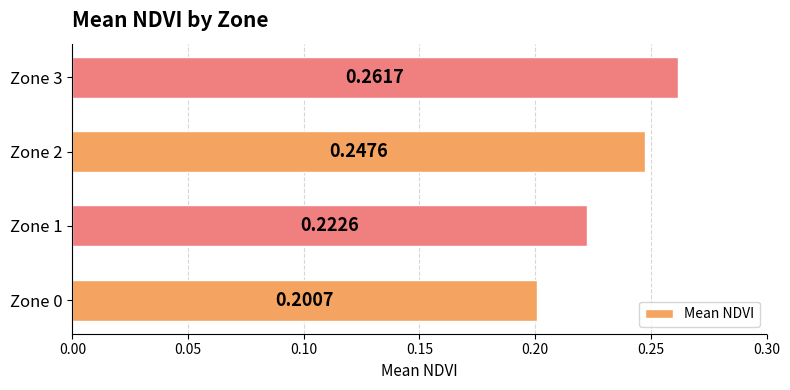

Does the chart contain stacked bars?

No